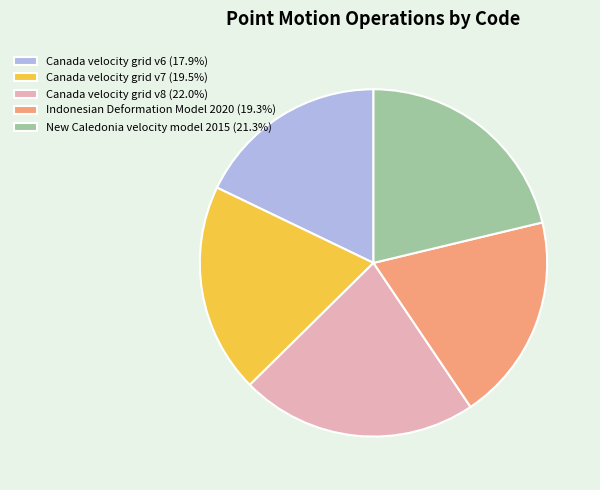

Is Canada velocity grid v7 (19.5%) the majority of the pie?

No